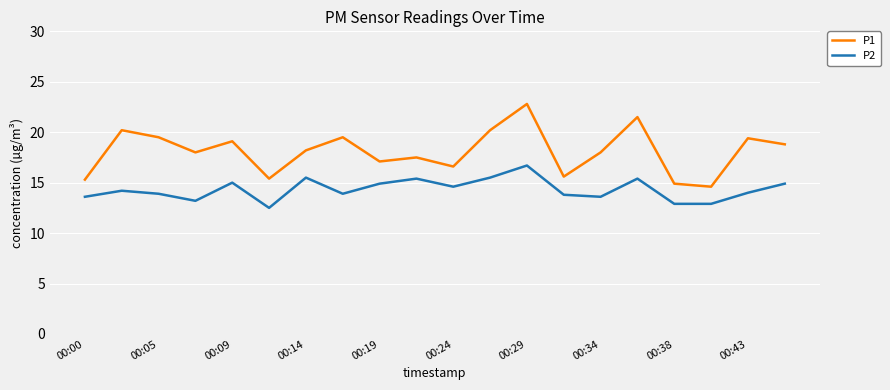

How many distinct data groups are displayed?

2